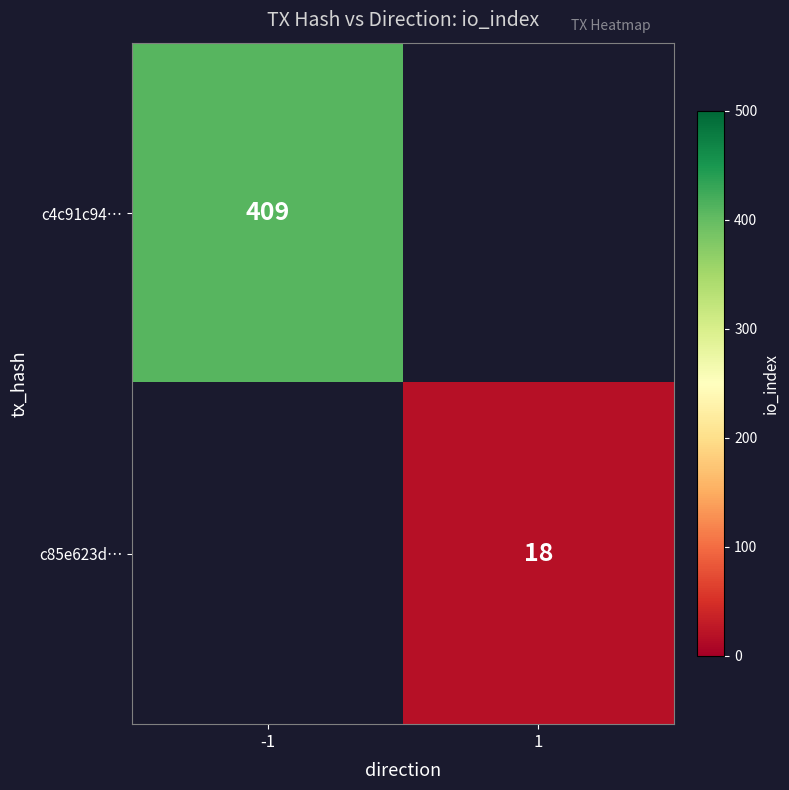

Which category has the highest value across all series?

-1